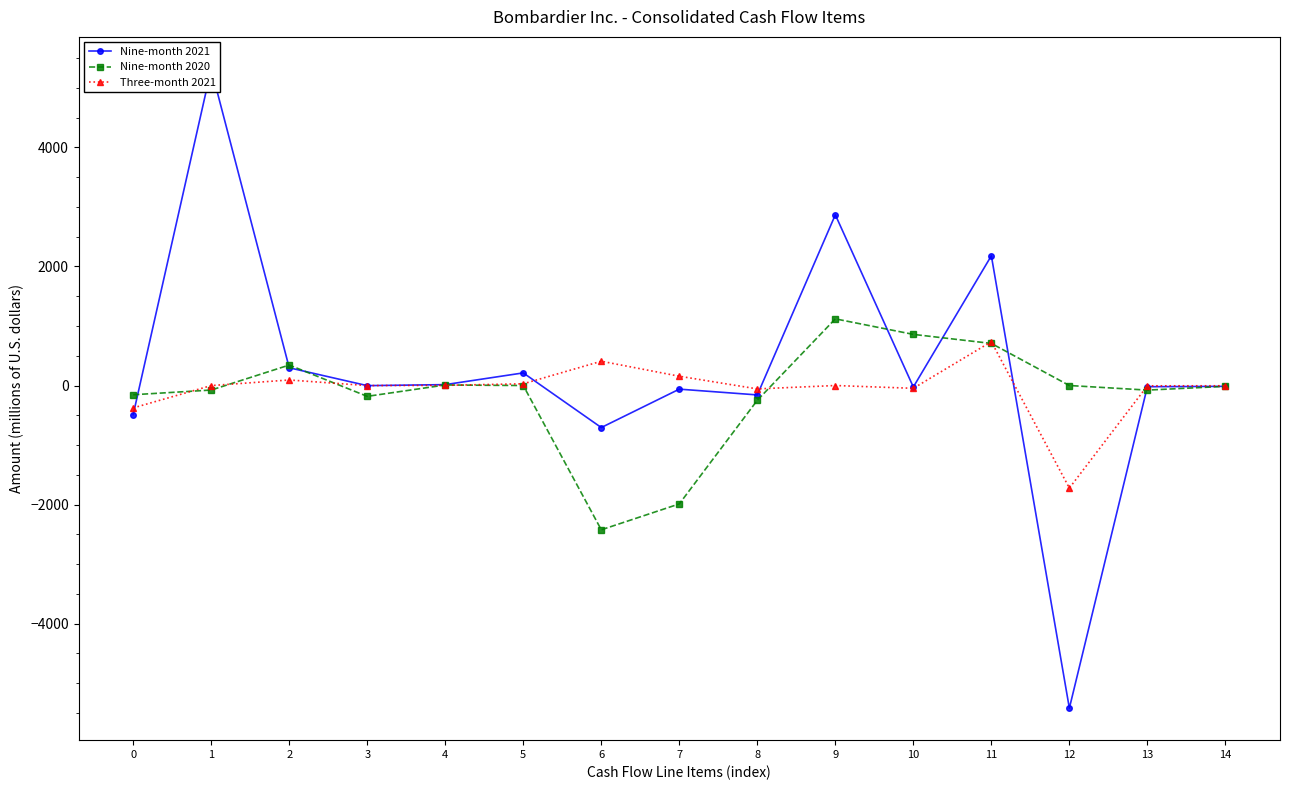

What is the lowest value of the Nine-month 2021 series?

-5421